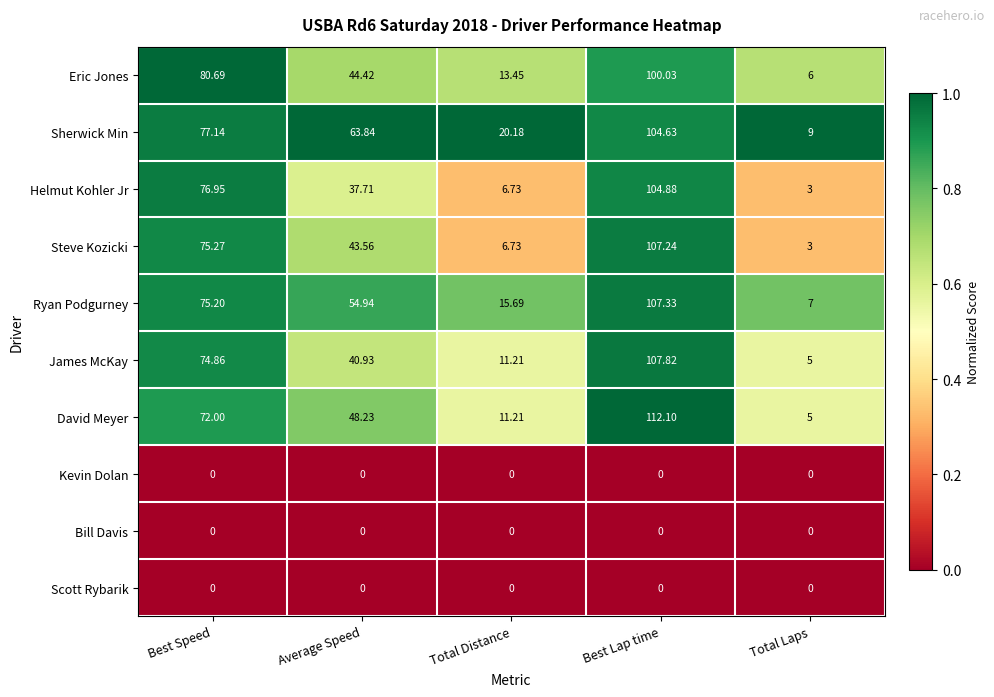

Which series has the widest spread of values?

David Meyer